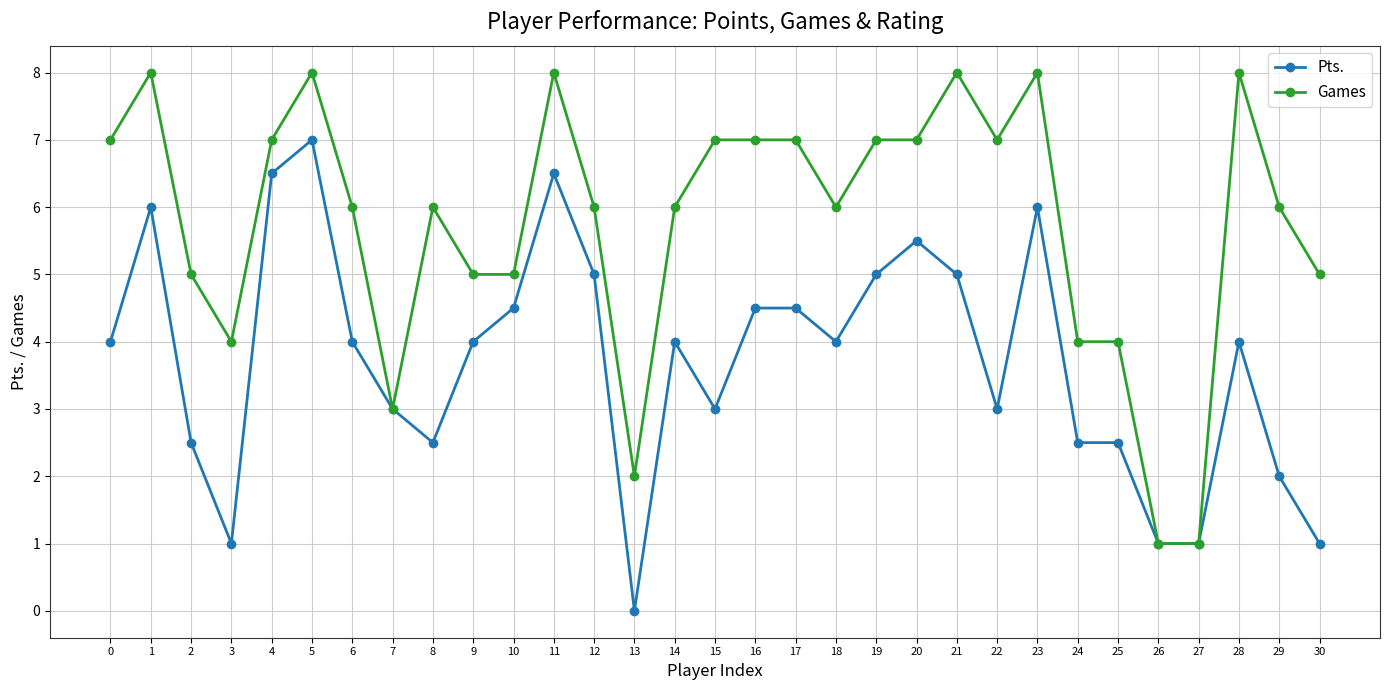

Which series has the largest total across all categories?

Games